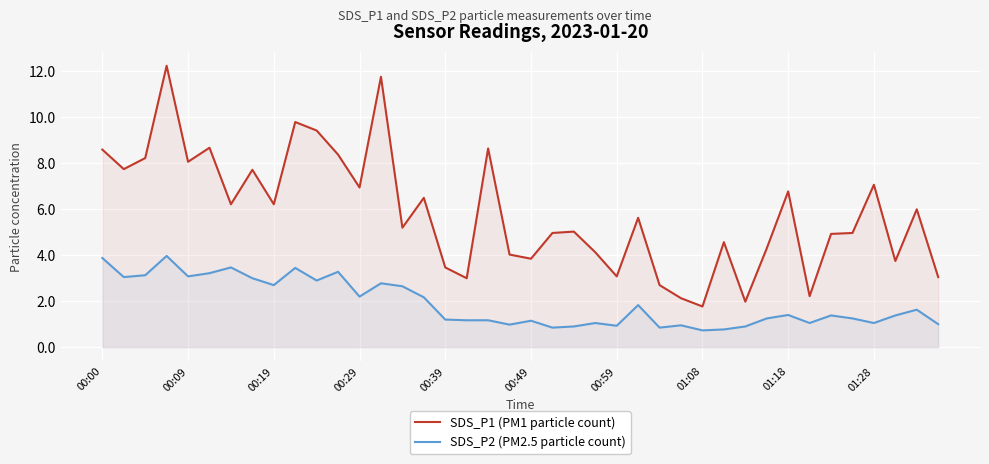

How many interior local peaks does the SDS_P2 (PM2.5 particle count) series have?

12